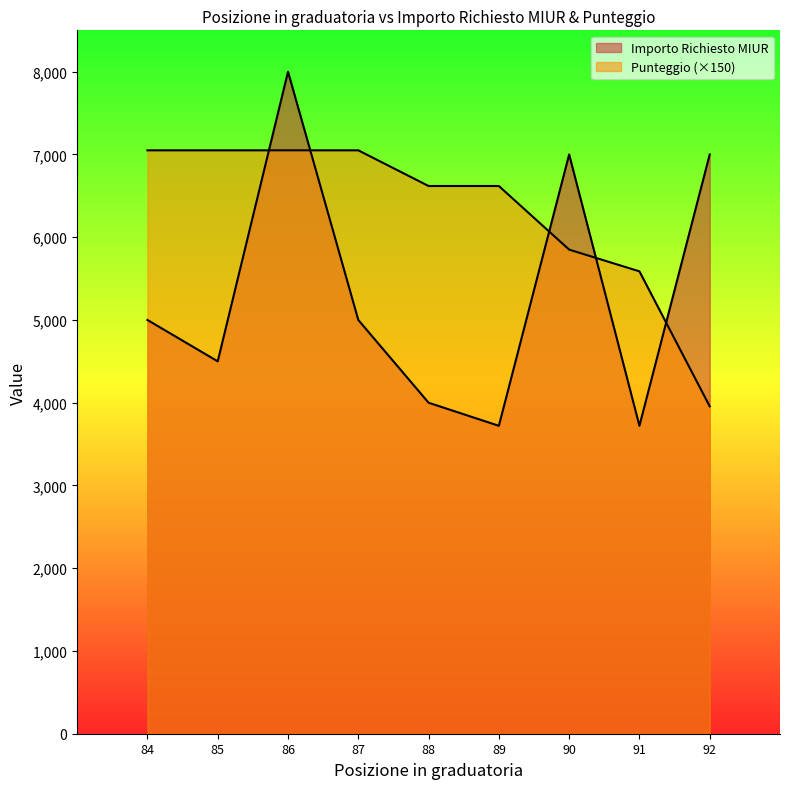

Is the value of Punteggio at 84 greater than the value of Importo Richiesto MIUR at 84?

Yes